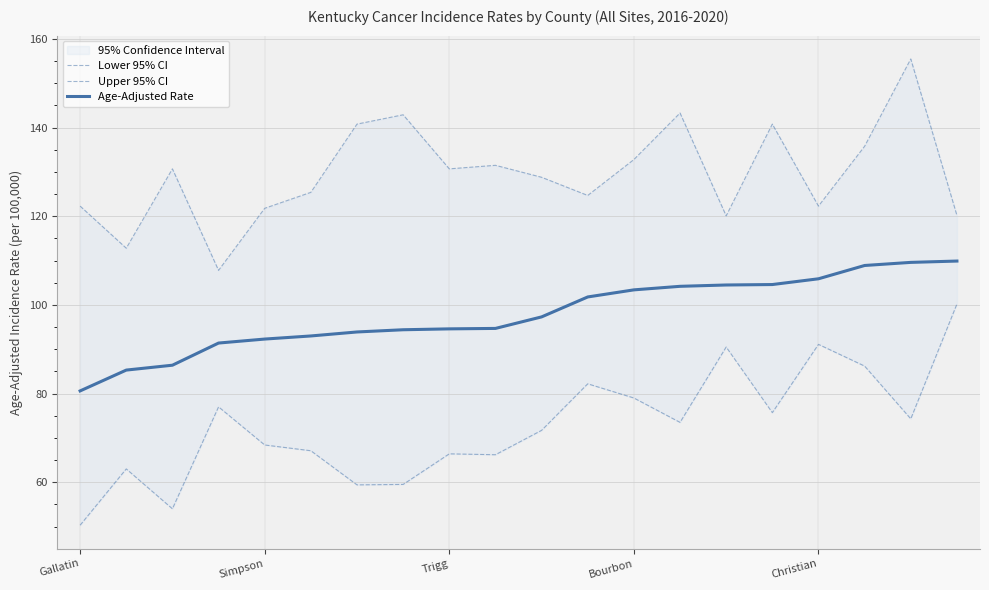

What is the highest value of the Age-Adjusted Rate series?

109.9